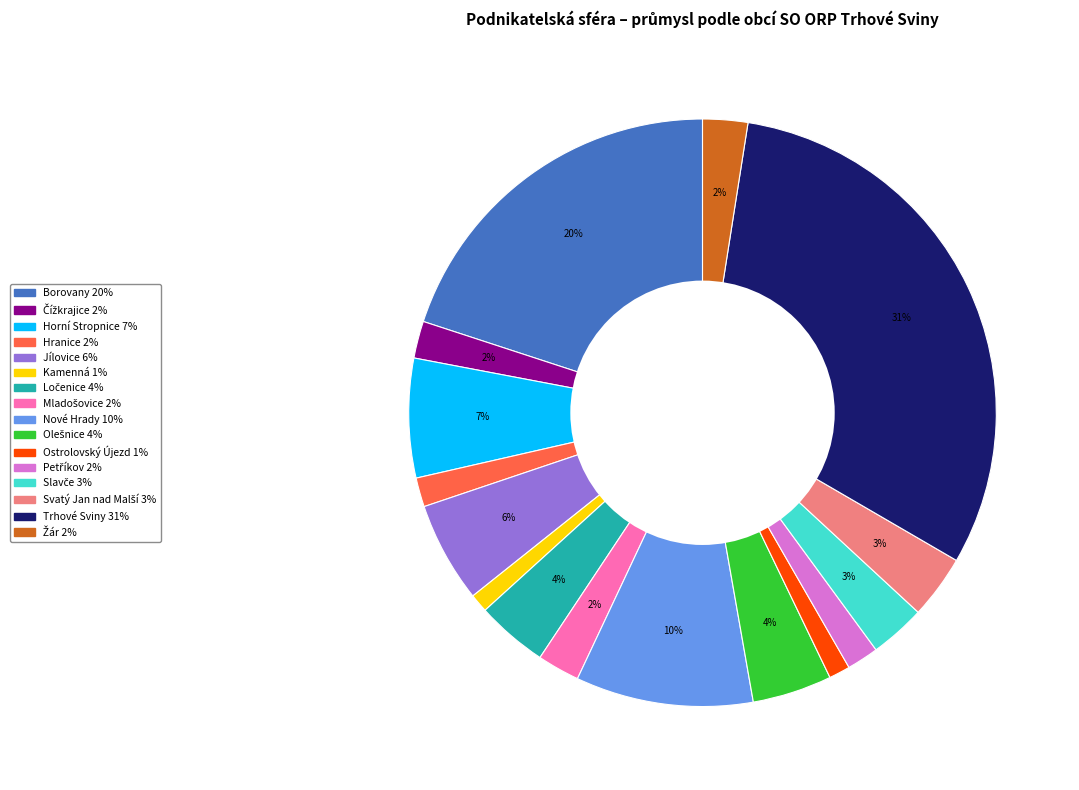

To the nearest percent, what portion does Jílovice represent?

6%